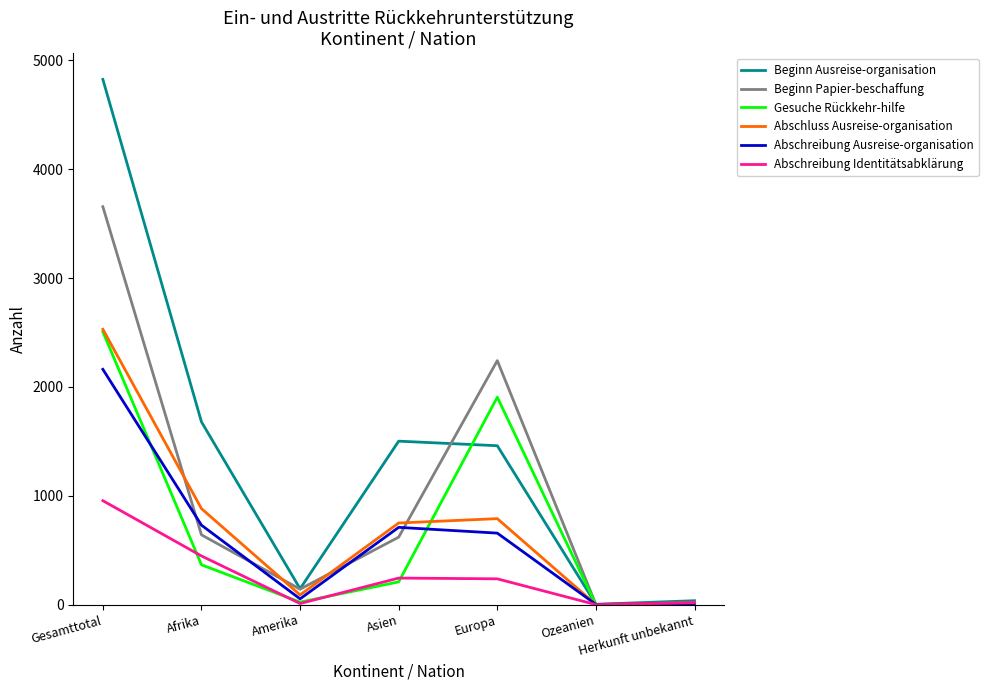

At which category is the sum across all series the highest?

Gesamttotal